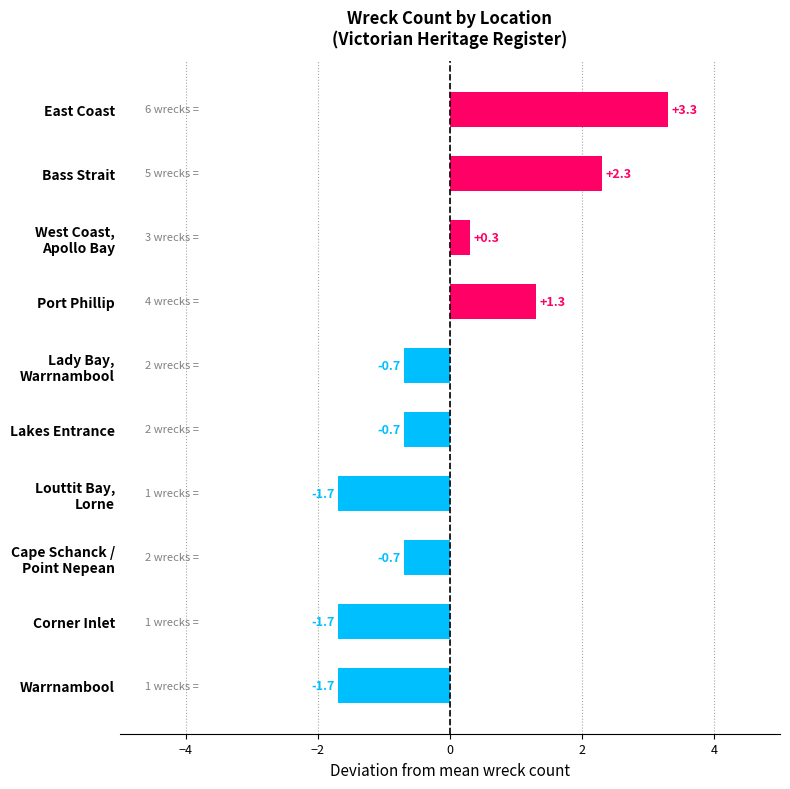

Are the bars horizontal?

Yes